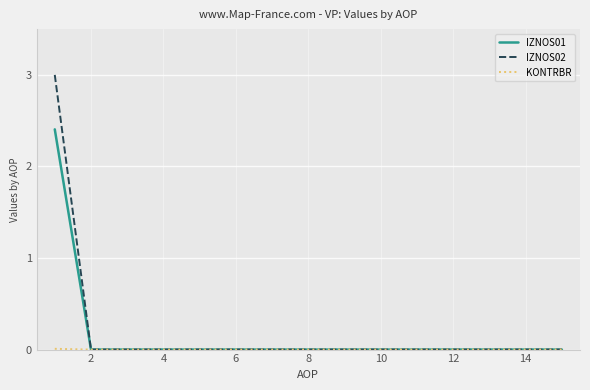

Does the chart display data point markers on the line(s)?

No